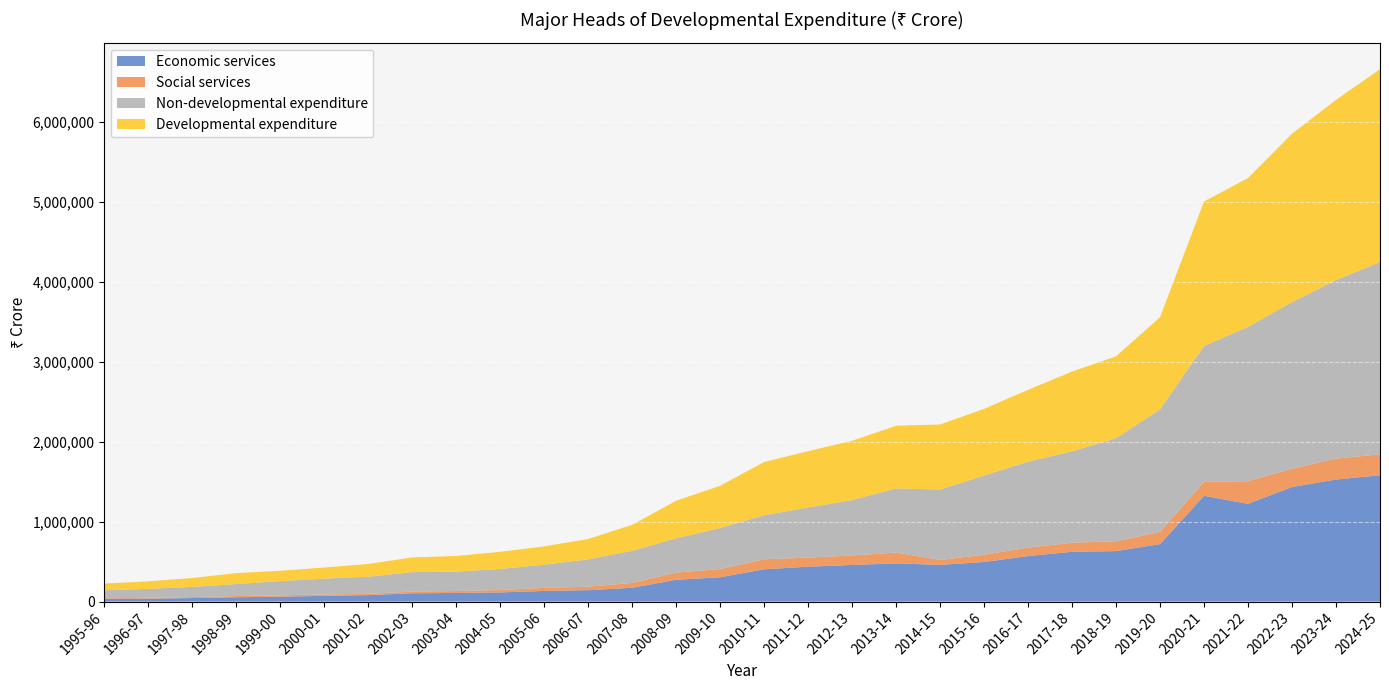

Reading left to right, list all the values displayed in this chart.

Economic services: 1995-96=35029	1996-97=37253	1997-98=44246	1998-99=54375	1999-00=60956	2000-01=71731	2001-02=80868	2002-03=103820	2003-04=108071	2004-05=115030	2005-06=133053	2006-07=142772	2007-08=172955	2008-09=273222	2009-10=304440	2010-11=404312	2011-12=436943	2012-13=458222	2013-14=478376	2014-15=459786	2015-16=495234	2016-17=569910	2017-18=623730	2018-19=631826	2019-20=719731	2020-21=1323898	2021-22=1223861	2022-23=1434123	2023-24=1528122	2024-25=1581002
Social services: 1995-96=7655	1996-97=9672	1997-98=11845	1998-99=14656	1999-00=17221	2000-01=17679	2001-02=15130	2002-03=22007	2003-04=23859	2004-05=29906	2005-06=38264	2006-07=43762	2007-08=61648	2008-09=89797	2009-10=102628	2010-11=124990	2011-12=113612	2012-13=119346	2013-14=134840	2014-15=62038	2015-16=91462	2016-17=105303	2017-18=113382	2018-19=122949	2019-20=153058	2020-21=174640	2021-22=283084	2022-23=228813	2023-24=261404	2024-25=262315
Non-developmental expenditure: 1995-96=98632	1996-97=112217	1997-98=127820	1998-99=150298	1999-00=177928	2000-01=197470	2001-02=215456	2002-03=242749	2003-04=243298	2004-05=262904	2005-06=290677	2006-07=341278	2007-08=400728	2008-09=428145	2009-10=514101	2010-11=551471	2011-12=627075	2012-13=692856	2013-14=803070	2014-15=881159	2015-16=990172	2016-17=1075825	2017-18=1143772	2018-19=1289134	2019-20=1533142	2020-21=1700855	2021-22=1930685	2022-23=2085106	2023-24=2234312	2024-25=2406607
Developmental expenditure: 1995-96=84427	1996-97=94197	1997-98=110994	1998-99=137257	1999-00=129151	2000-01=139386	2001-02=159364	2002-03=184197	2003-04=195428	2004-05=214955	2005-06=229060	2006-07=255718	2007-08=325670	2008-09=471399	2009-10=528242	2010-11=666069	2011-12=705321	2012-13=742417	2013-14=784504	2014-15=813813	2015-16=835019	2016-17=899369	2017-18=998201	2018-19=1025979	2019-20=1153187	2020-21=1808981	2021-22=1863116	2022-23=2108052	2023-24=2256173	2024-25=2413905